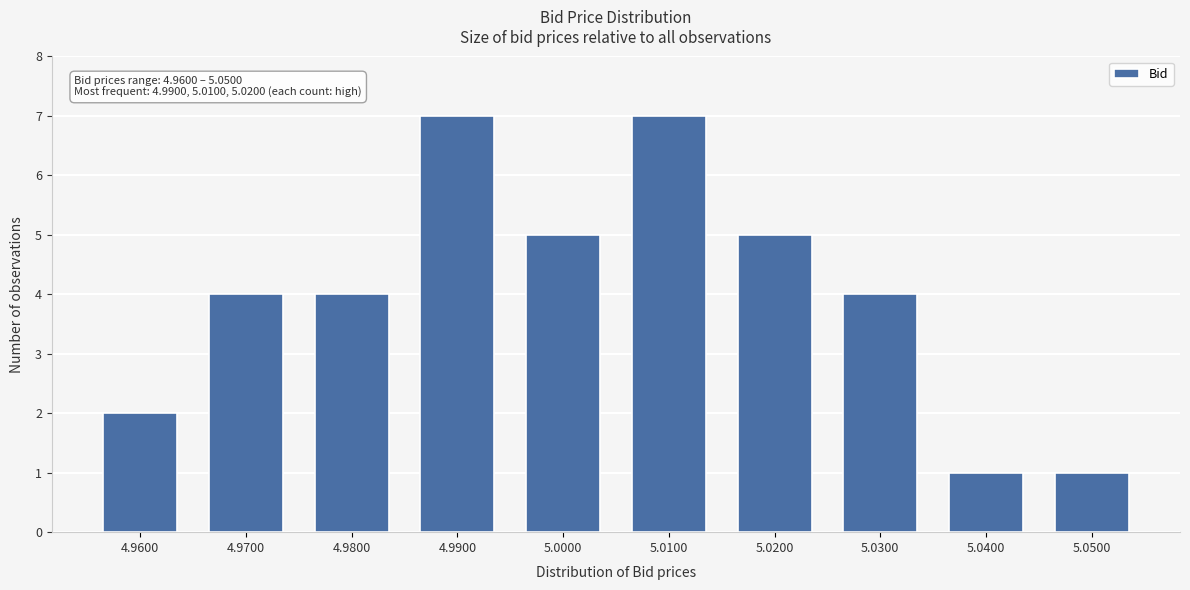

Reading left to right, list all the values displayed in this chart.

2	4	4	7	5	7	5	4	1	1